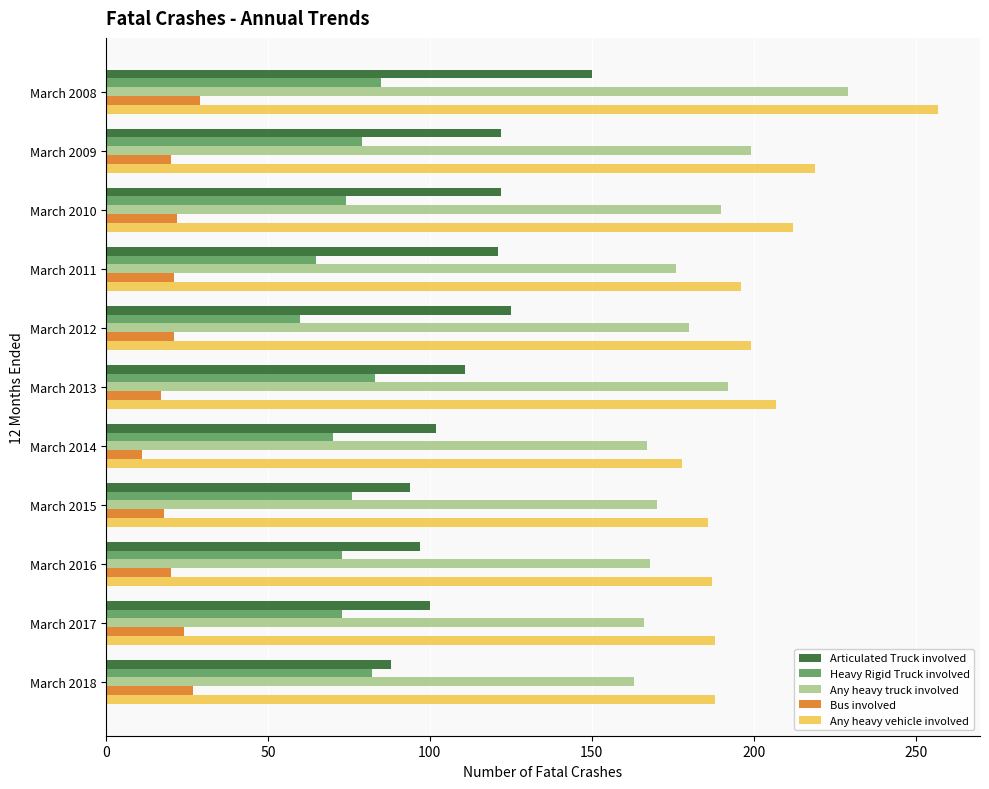

What is the difference between the maximum and minimum values in the Any heavy truck involved series?

66